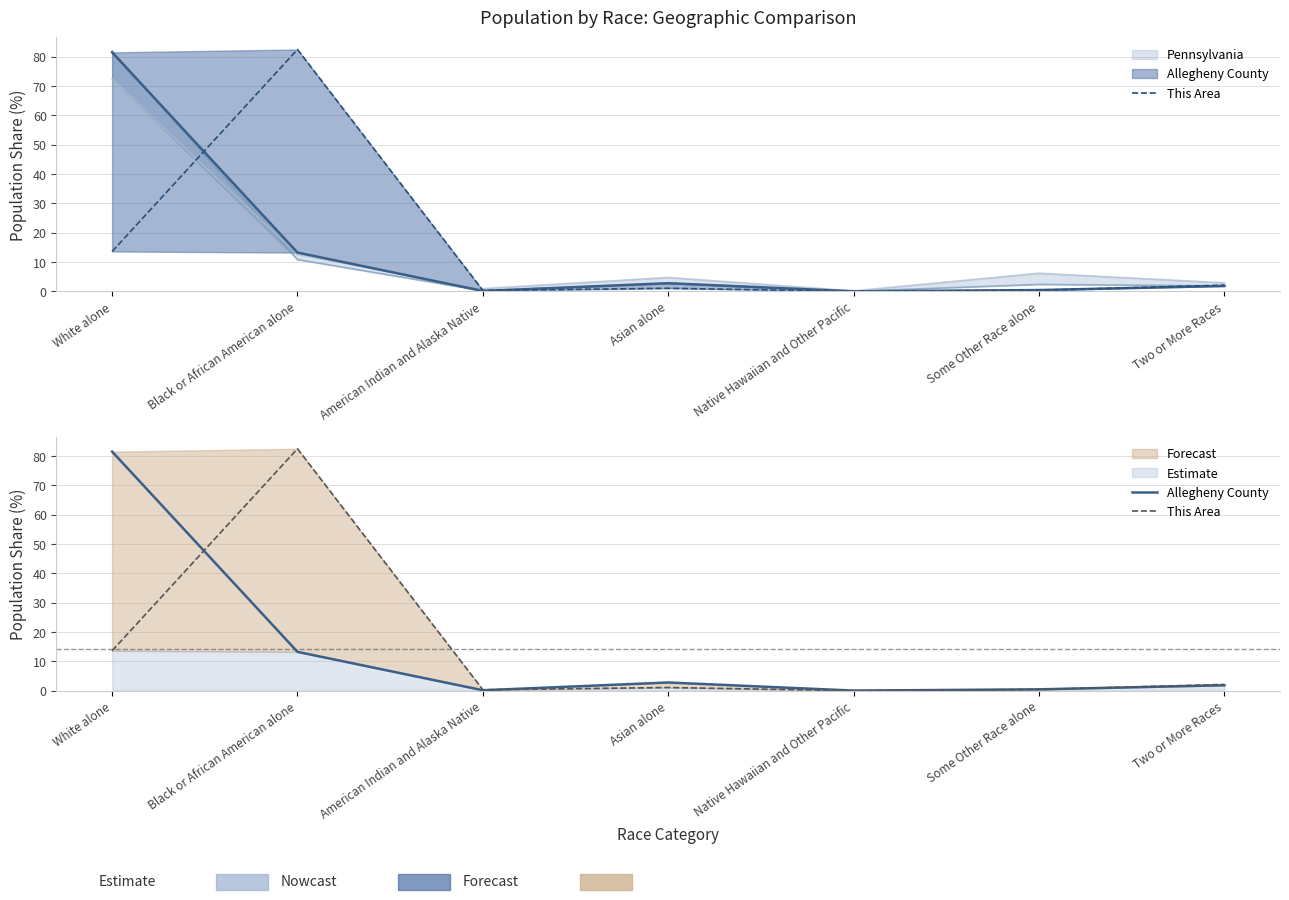

Rank the series by their maximum value, from highest to lowest.

This Area, Allegheny County